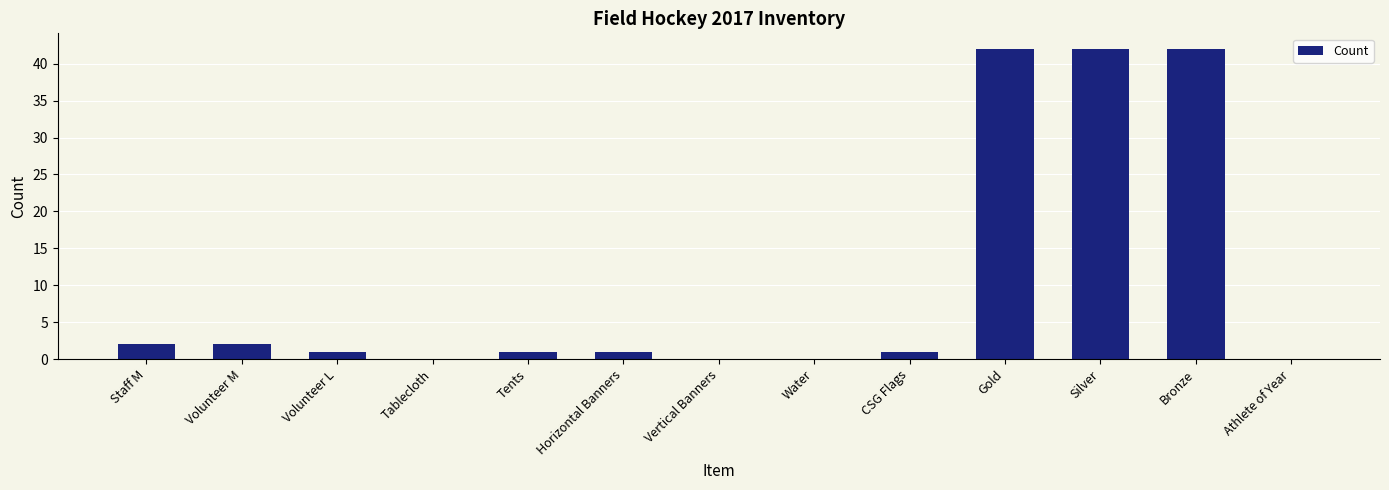

What is the greatest value displayed?

42